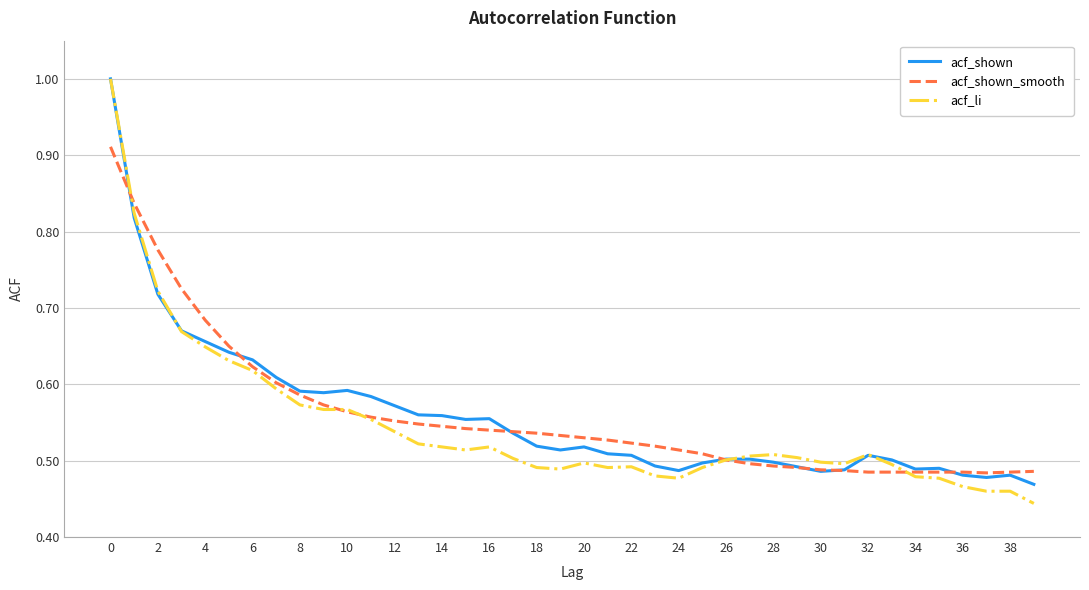

Which series has the largest range (max minus min)?

acf_li